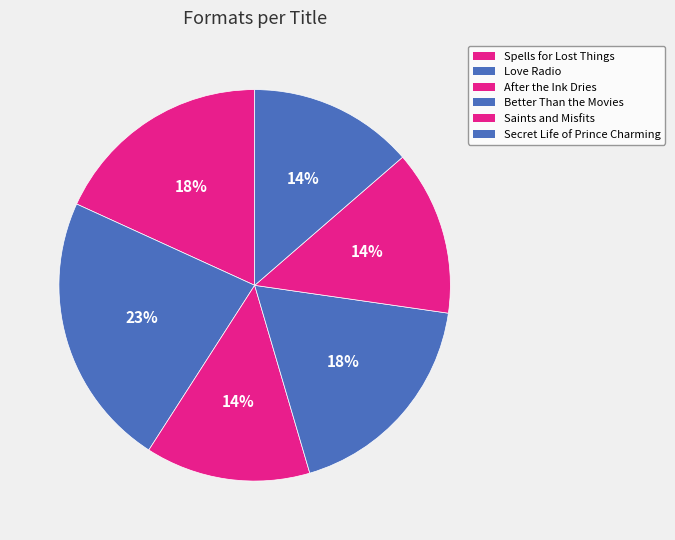

How many segments does this pie chart have?

6